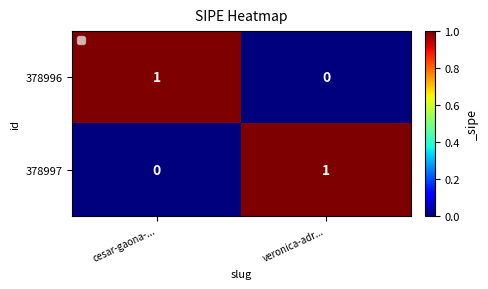

Rank the series at cesar-gaona-... from lowest to highest value.

378997, 378996